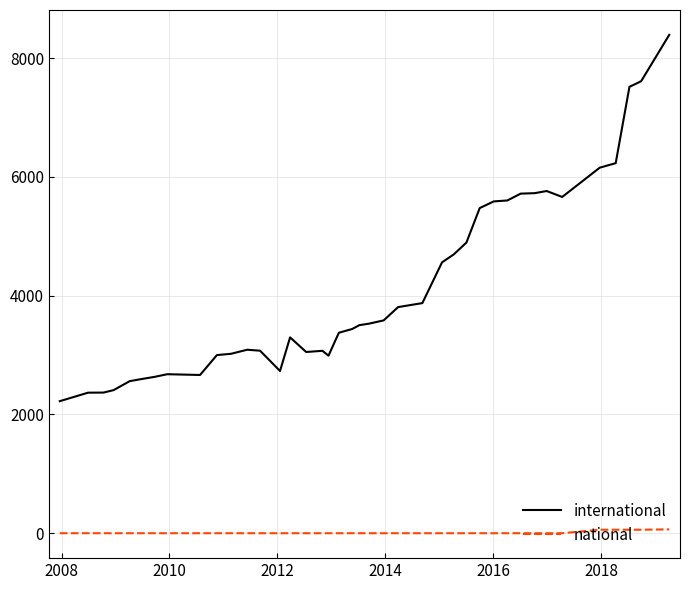

True or false: international and national cross at least once.

False